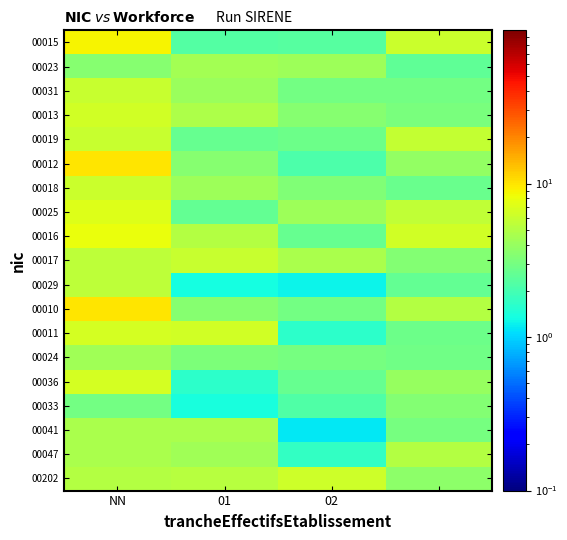

At how many categories does at least one series exceed 2?

4